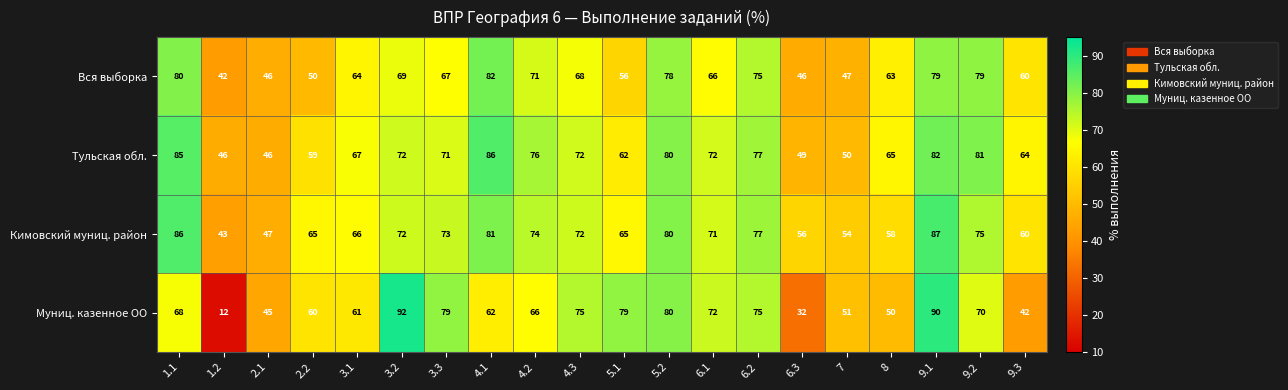

Which series changed the most between 5.1 and 7?

Муниц. казенное ОО